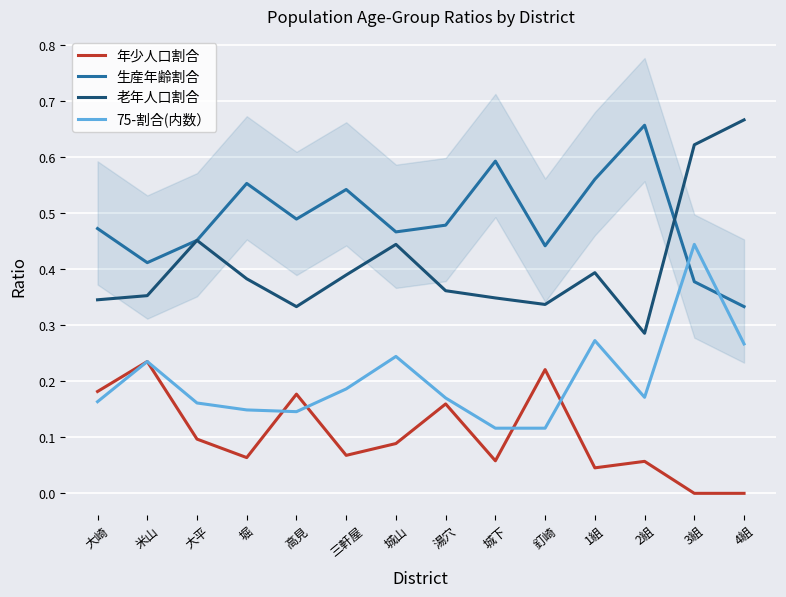

Reading left to right, extract all data points from this chart.

年少人口割合: 大崎=0.2	米山=0.2	大平=0.1	堀=0.1	高見=0.2	三軒屋=0.1	城山=0.1	湯穴=0.2	城下=0.1	釘崎=0.2	1組=0.0	2組=0.1	3組=0.0	4組=0.0
生産年齢割合: 大崎=0.5	米山=0.4	大平=0.5	堀=0.6	高見=0.5	三軒屋=0.5	城山=0.5	湯穴=0.5	城下=0.6	釘崎=0.4	1組=0.6	2組=0.7	3組=0.4	4組=0.3
老年人口割合: 大崎=0.3	米山=0.4	大平=0.5	堀=0.4	高見=0.3	三軒屋=0.4	城山=0.4	湯穴=0.4	城下=0.3	釘崎=0.3	1組=0.4	2組=0.3	3組=0.6	4組=0.7
75-割合(内数）: 大崎=0.2	米山=0.2	大平=0.2	堀=0.1	高見=0.1	三軒屋=0.2	城山=0.2	湯穴=0.2	城下=0.1	釘崎=0.1	1組=0.3	2組=0.2	3組=0.4	4組=0.3